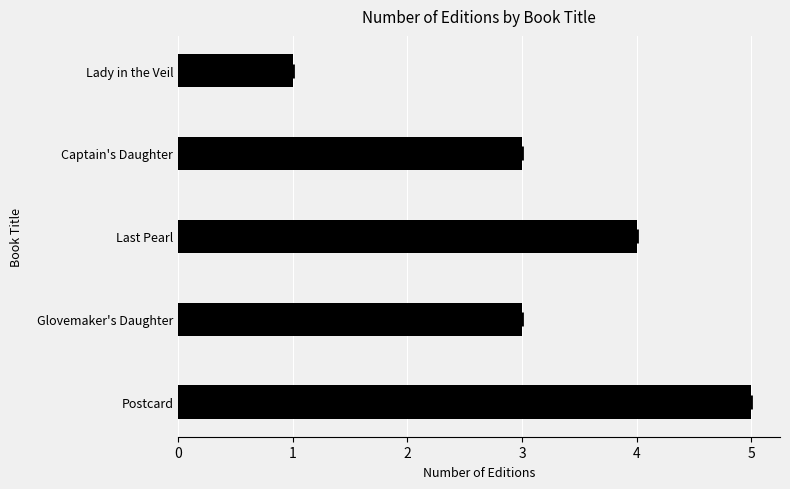

Reading bottom to top, list all the values displayed in this chart.

5	3	4	3	1